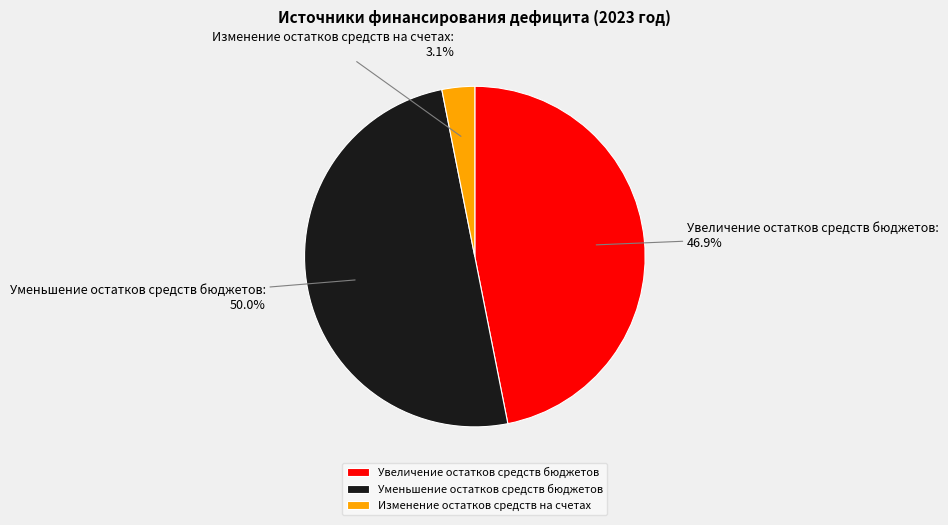

Which slice is the smallest?

Изменение остатков средств на счетах